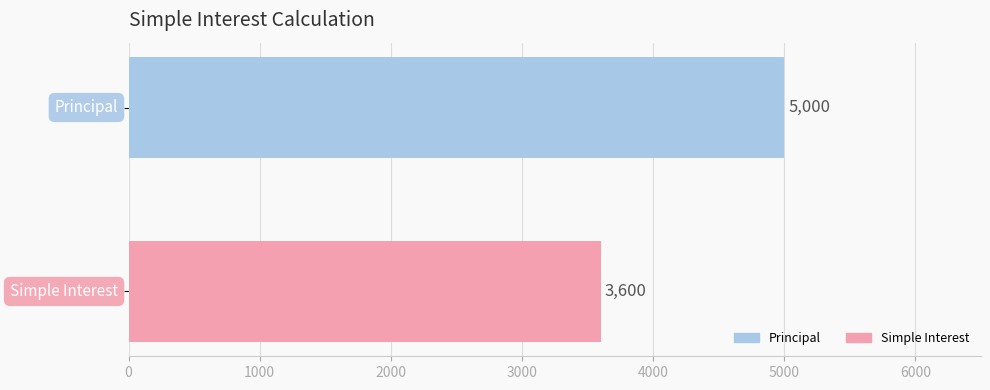

What is the greatest value displayed?

5000.0